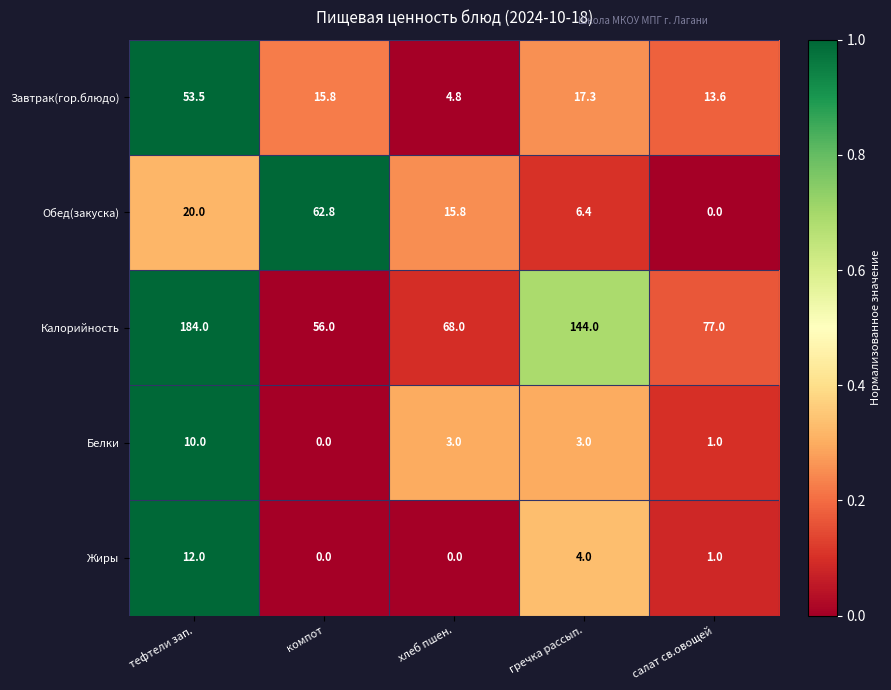

Between тефтели зап. and салат св.овощей, which series saw the biggest shift?

Калорийность